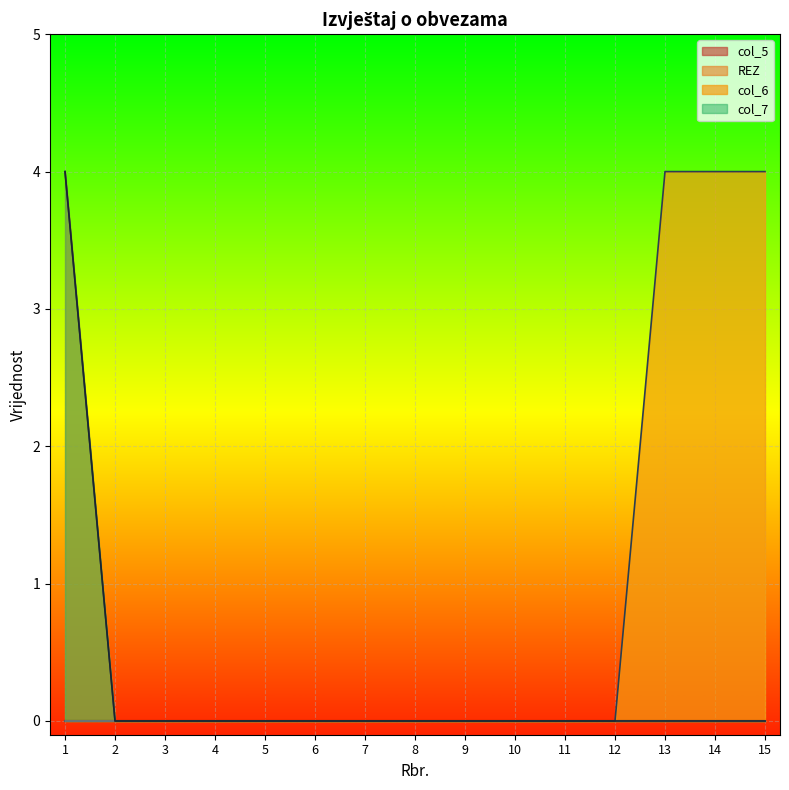

At which label does col_6 reach its minimum?

2